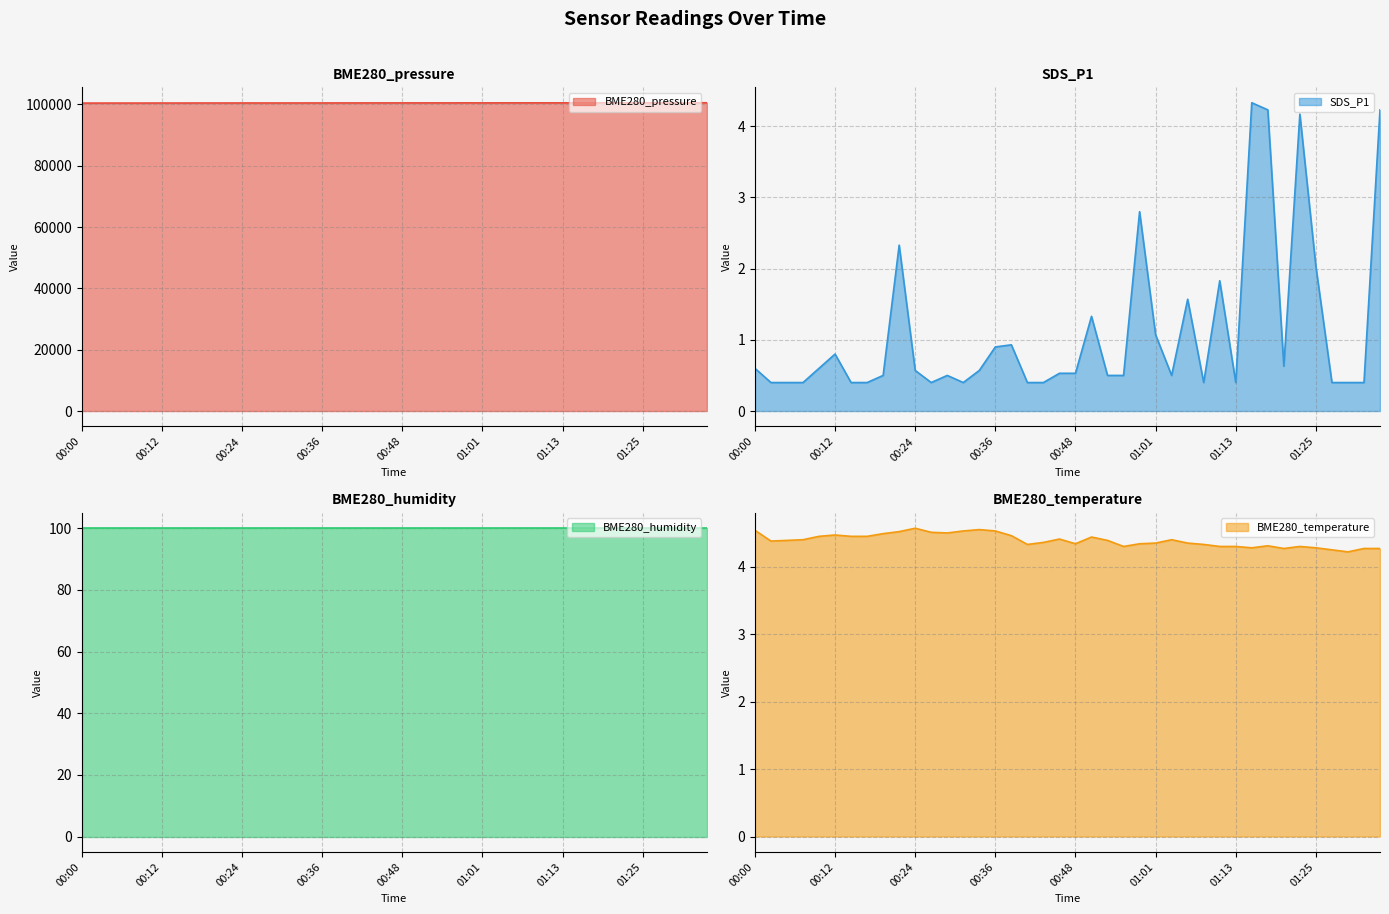

What is the sum of the SDS_P1 values at 01:18 and 00:56?

4.7